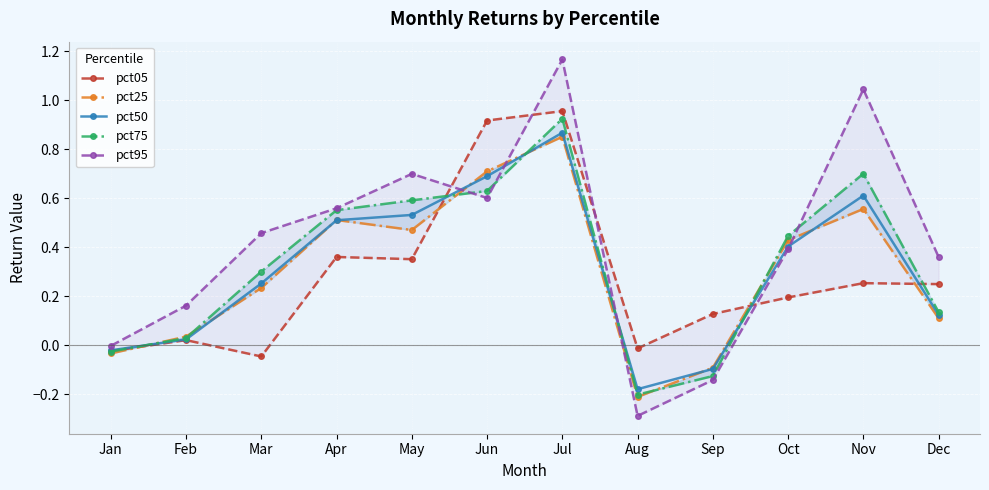

The value of pct95 at Sep is -0.1. True or false?

False